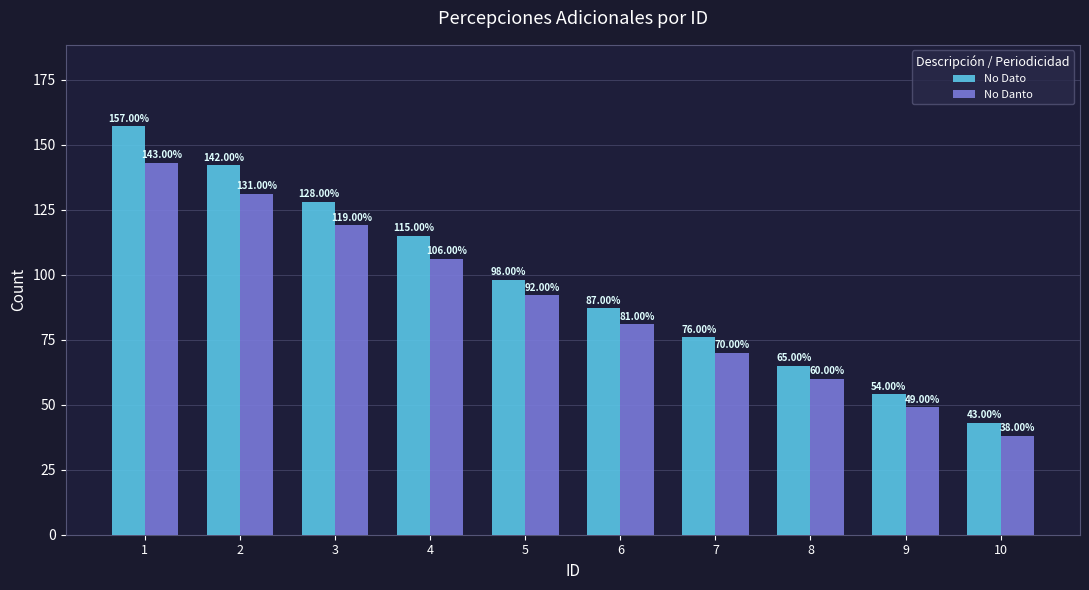

What is the smallest value displayed?

38